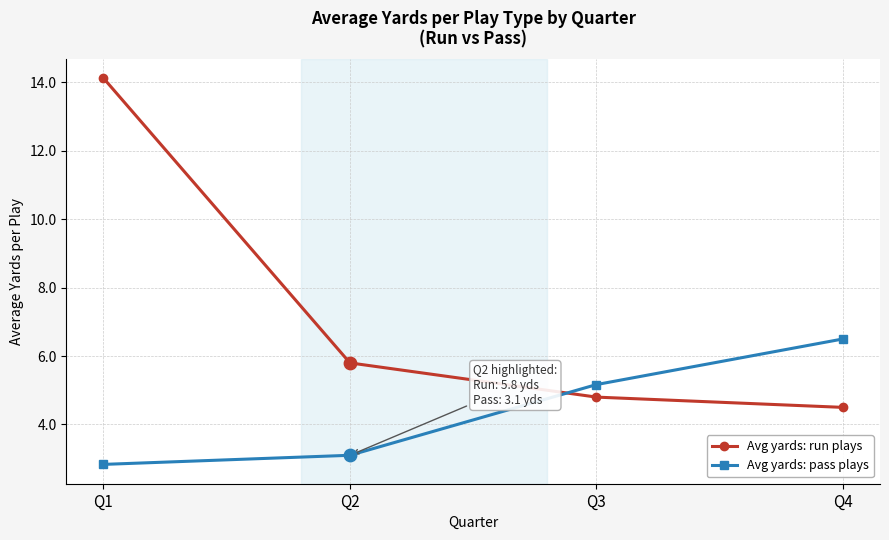

Between Q2 and Q3, which series saw the biggest shift?

Avg yards: pass plays